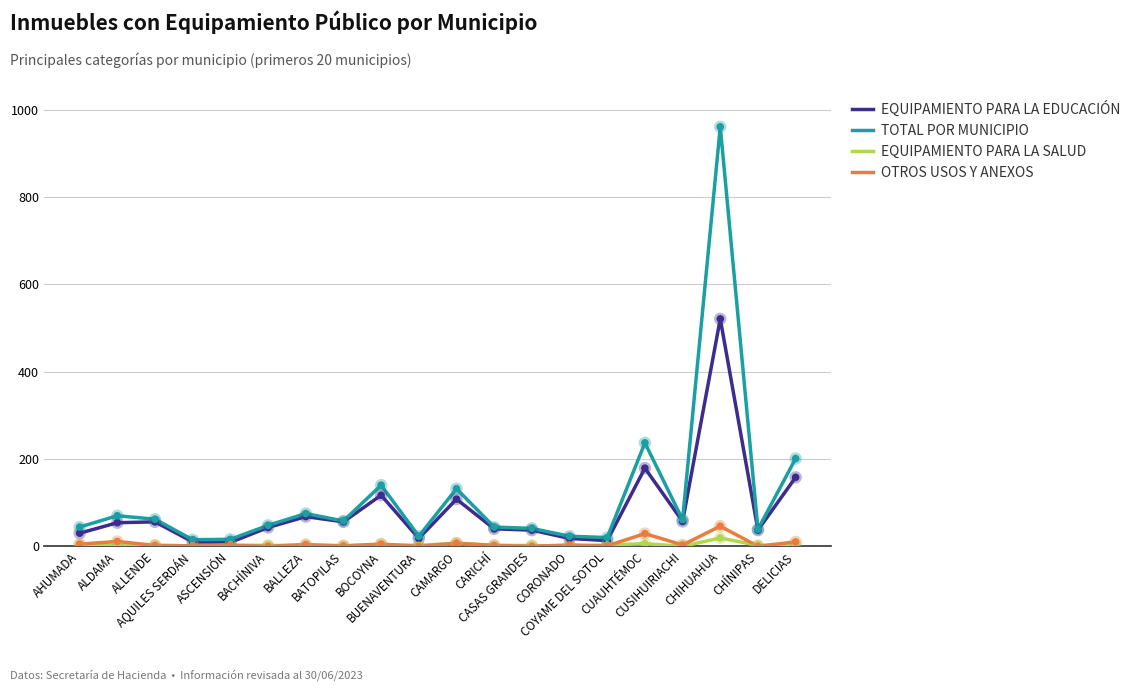

At how many categories does at least one series exceed 299?

1